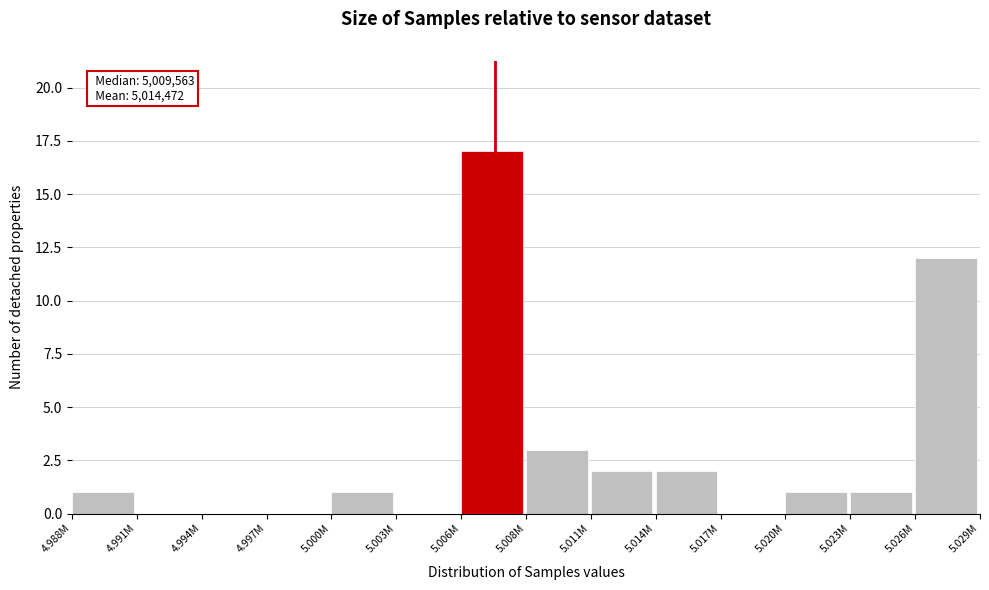

Reading left to right, what are all the values shown in this chart?

4.988M=1	4.991M=0	4.994M=0	4.997M=0	5.000M=1	5.003M=0	5.006M=17	5.008M=3	5.011M=2	5.014M=2	5.017M=0	5.020M=1	5.023M=1	5.026M=12